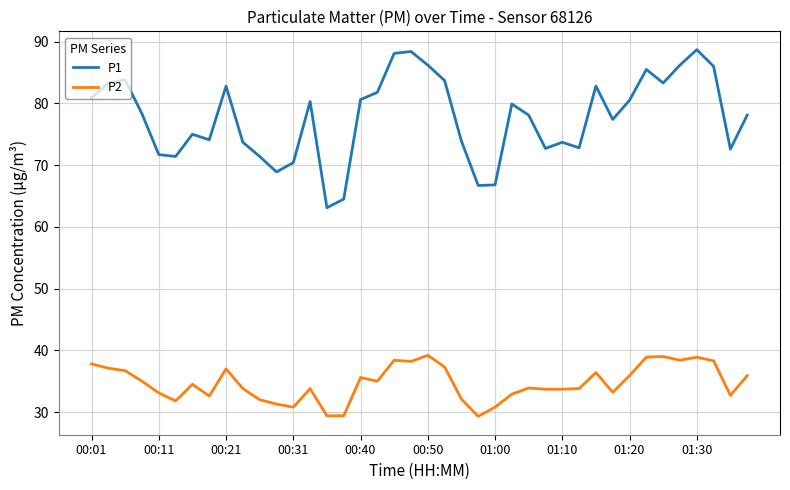

Which series has the largest total across all categories?

P1